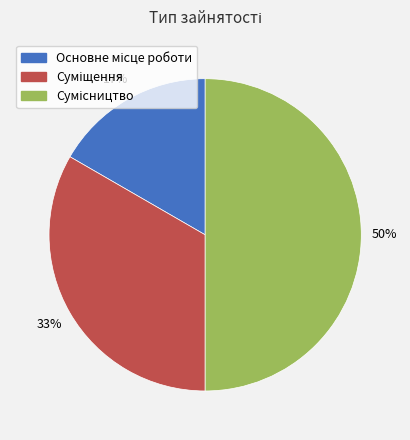

To the nearest percent, what is the difference between the largest and smallest slice percentages?

33%